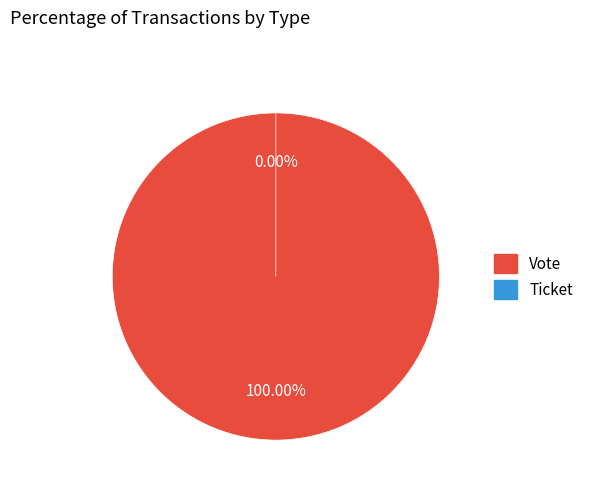

What percentage is the Vote slice, to the nearest percent?

100%